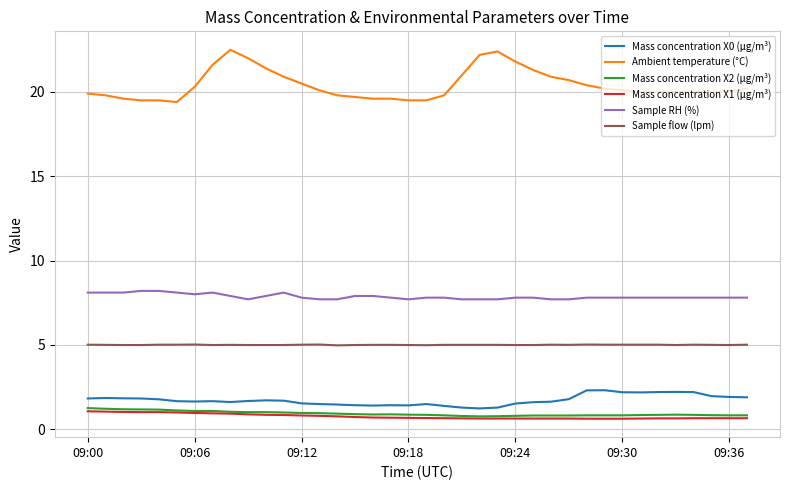

Which series has the largest range (max minus min)?

Ambient temperature (°C)